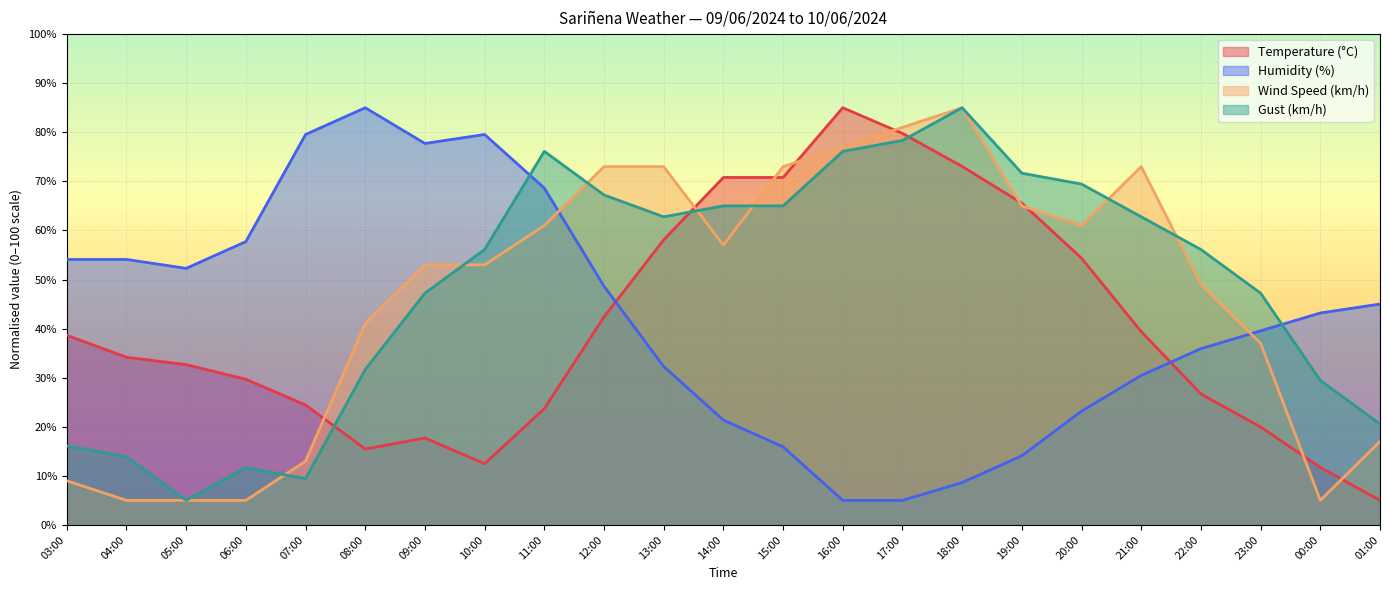

List the labels in order of Temperature (°C) value, smallest first.

01:00, 00:00, 10:00, 08:00, 09:00, 23:00, 11:00, 07:00, 22:00, 06:00, 05:00, 04:00, 03:00, 21:00, 12:00, 20:00, 13:00, 19:00, 14:00, 15:00, 18:00, 17:00, 16:00